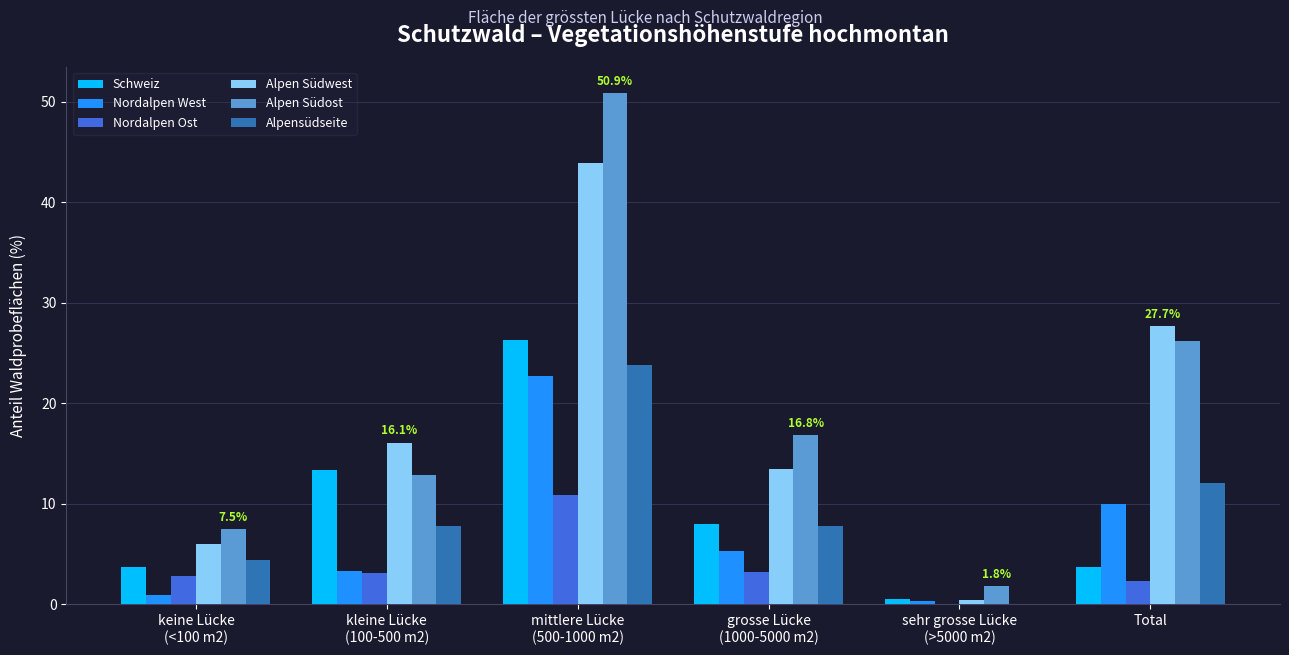

What is the sum of all Alpen Südost values?

116.1